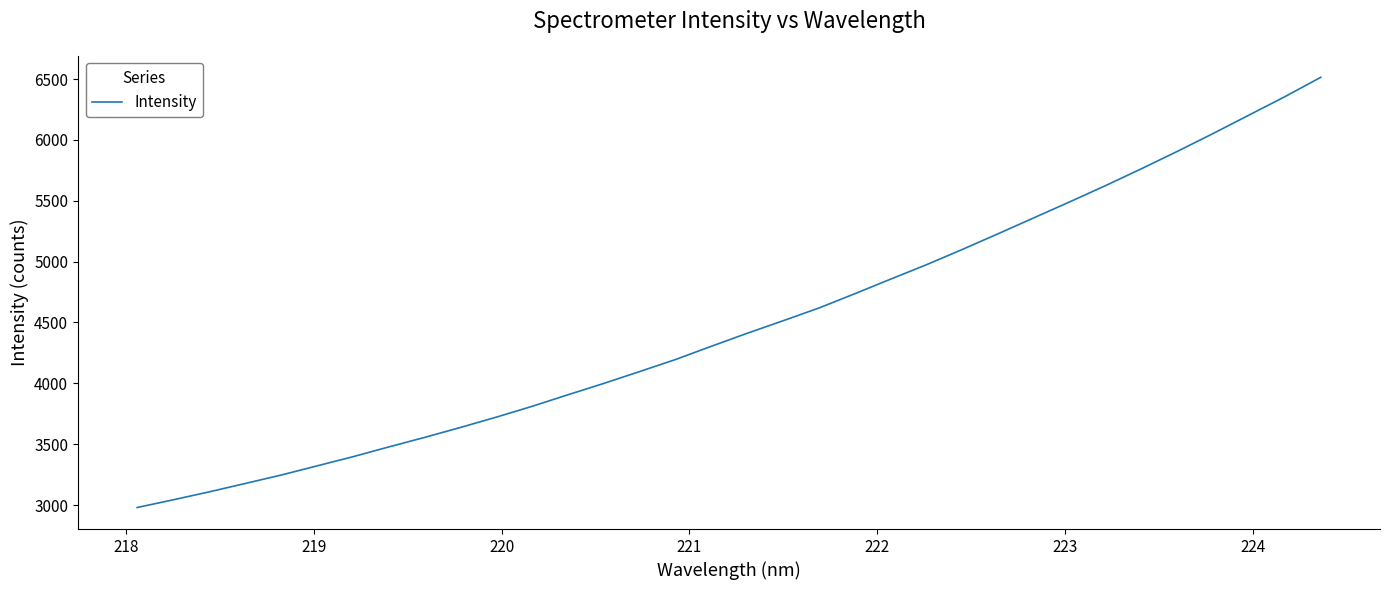

What is the greatest value displayed?

6515.0